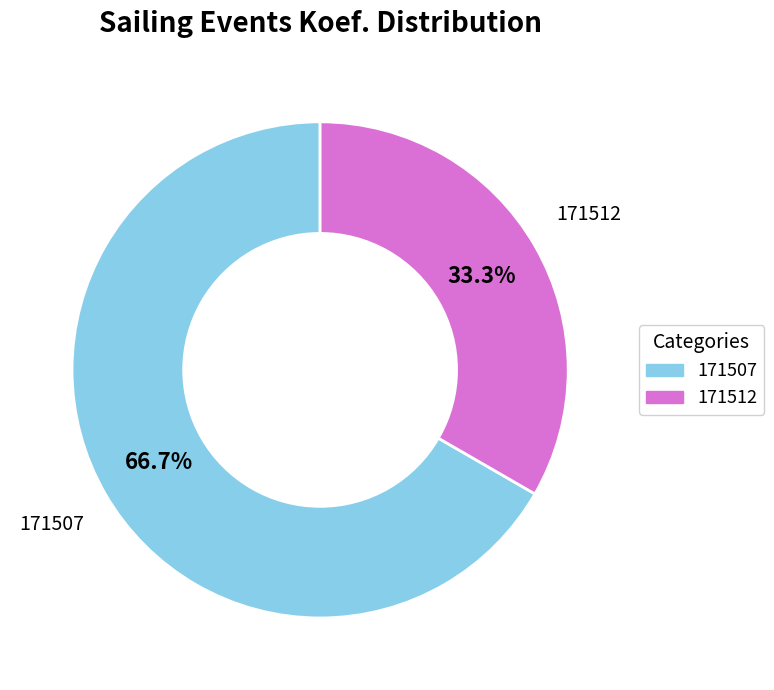

Which slice is the smallest?

171512